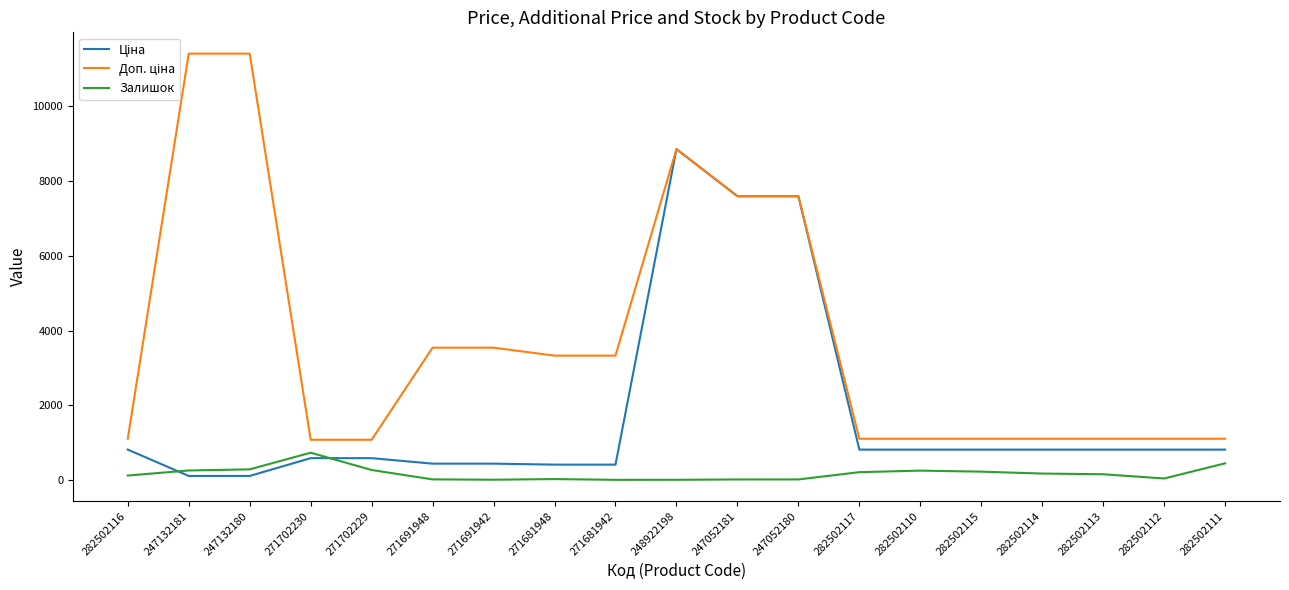

What is the maximum value shown in the chart?

11410.0